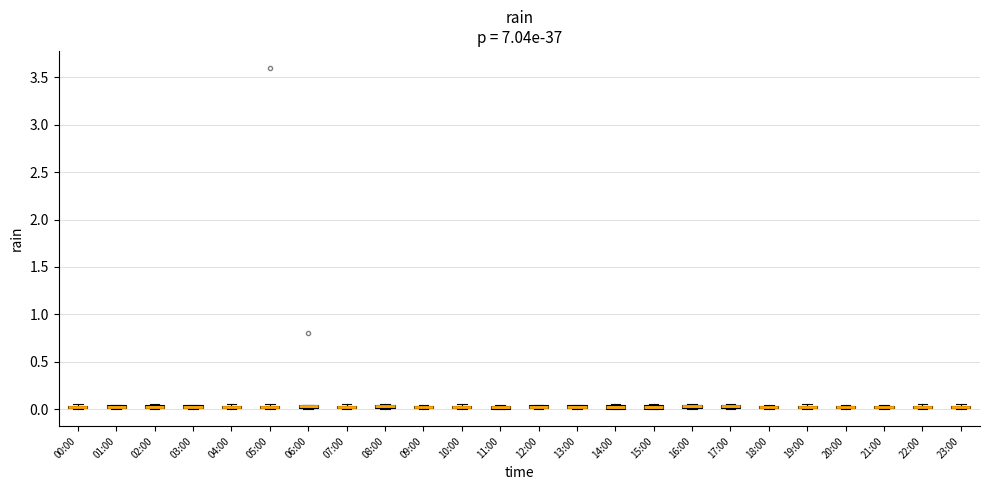

Where is the lower edge of the box for 12:00 on the y-axis? The values are not printed on the chart, so give them approximately, as read against the axis.

0.00